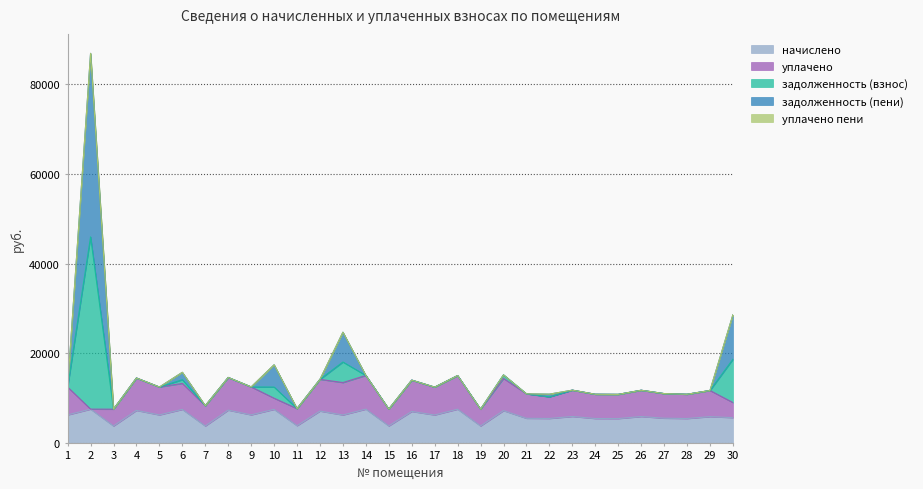

What is the value of the начислено point at the 28th from the left?

5415.1